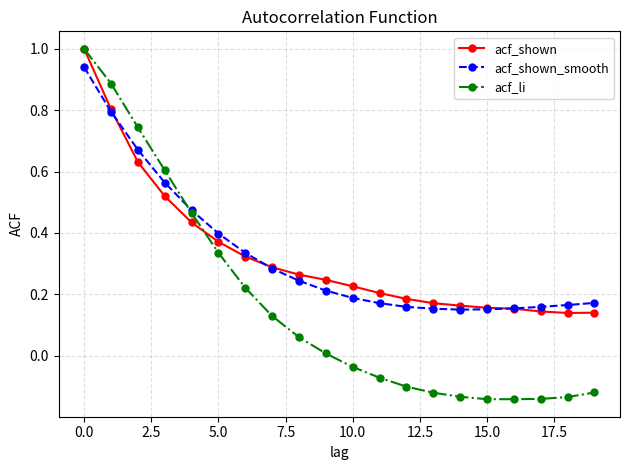

How many values in the acf_li series exceed 0?

10